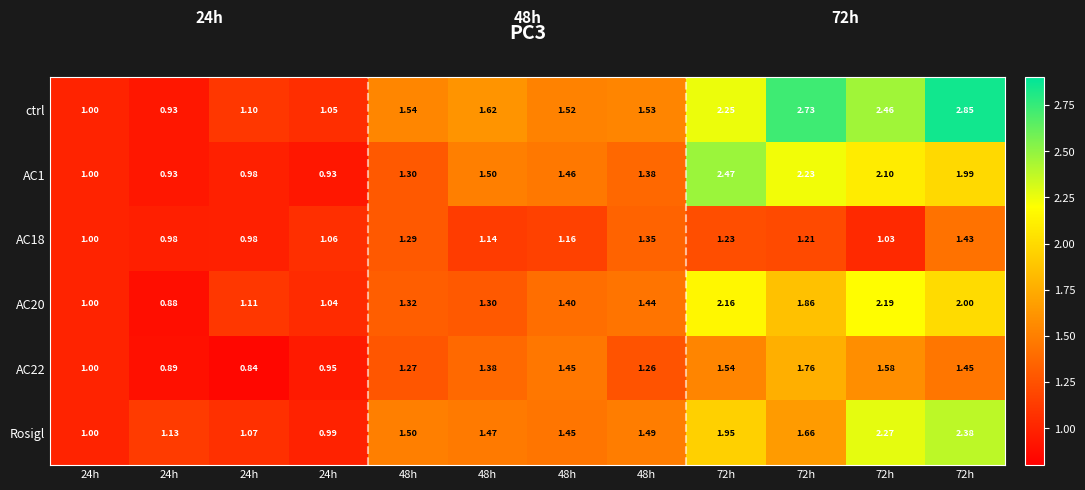

At which category is the sum across all series the highest?

72h